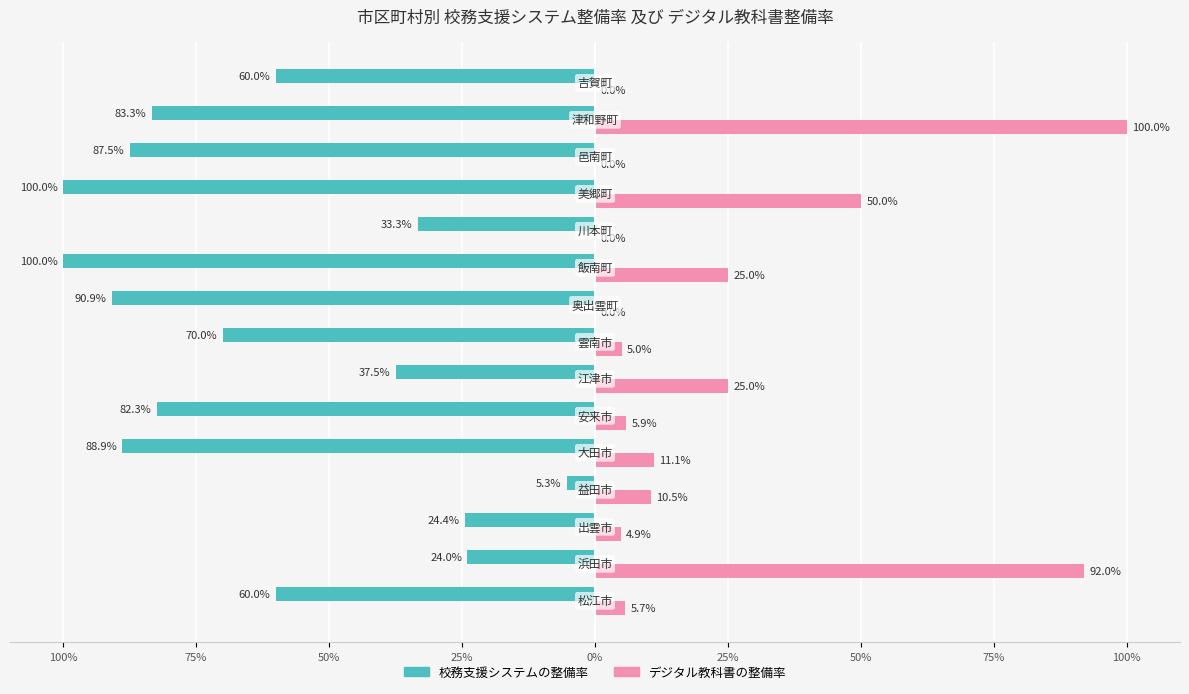

What are all the series names shown in the legend?

校務支援システムの整備率, デジタル教科書の整備率